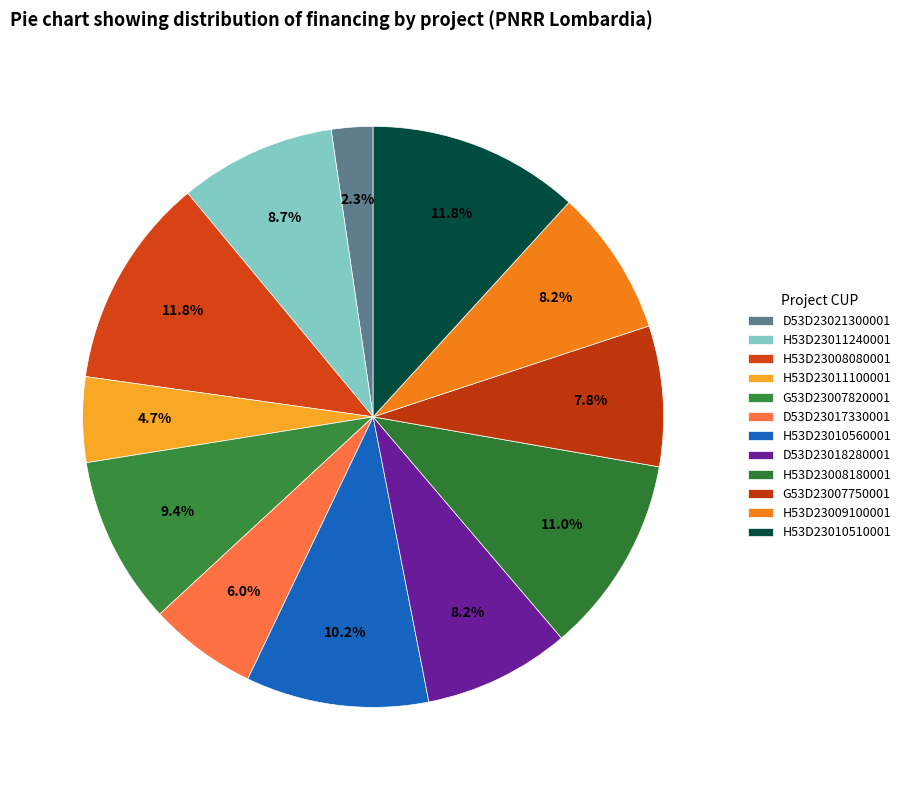

The G53D23007820001 slice represents 9% of the pie. True or false?

True